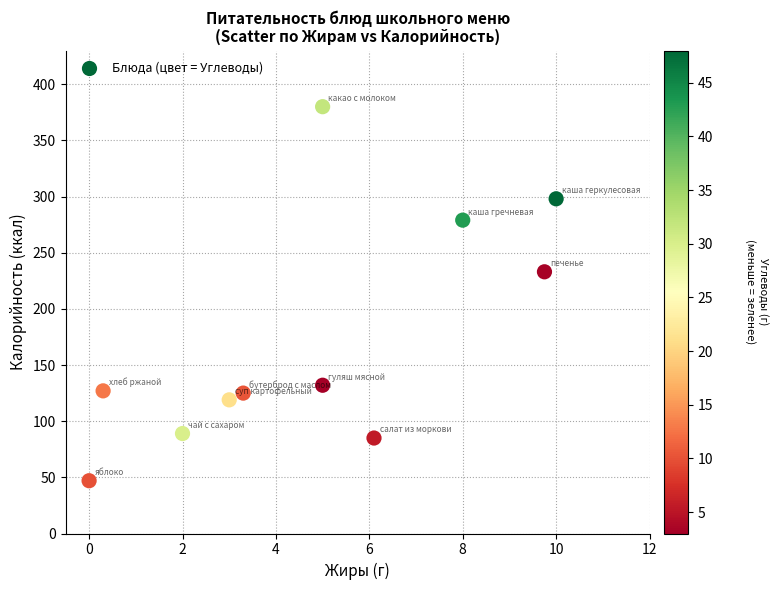

What is the average Y value?

174